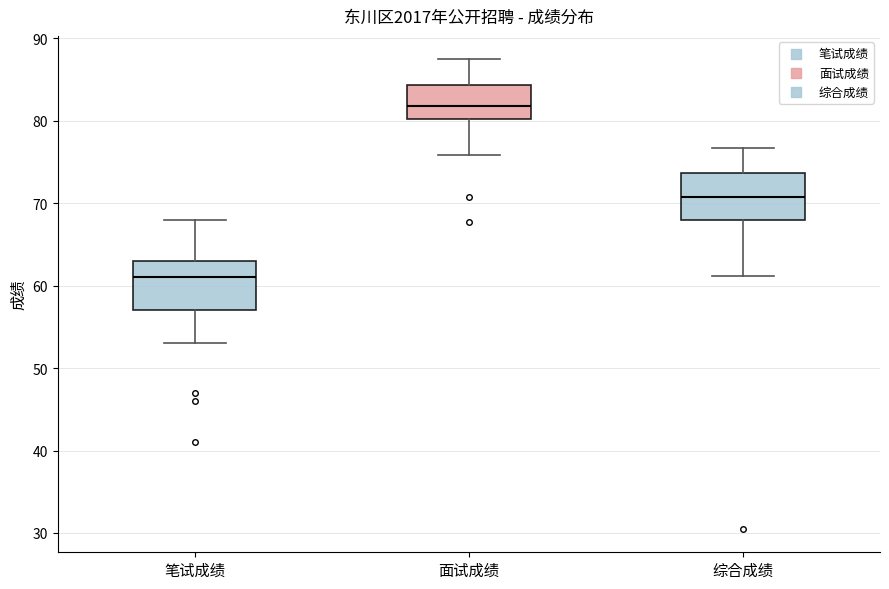

Where does the upper whisker of the box for 笔试成绩 end on the y-axis? The values are not printed on the chart, so give them approximately, as read against the axis.

68